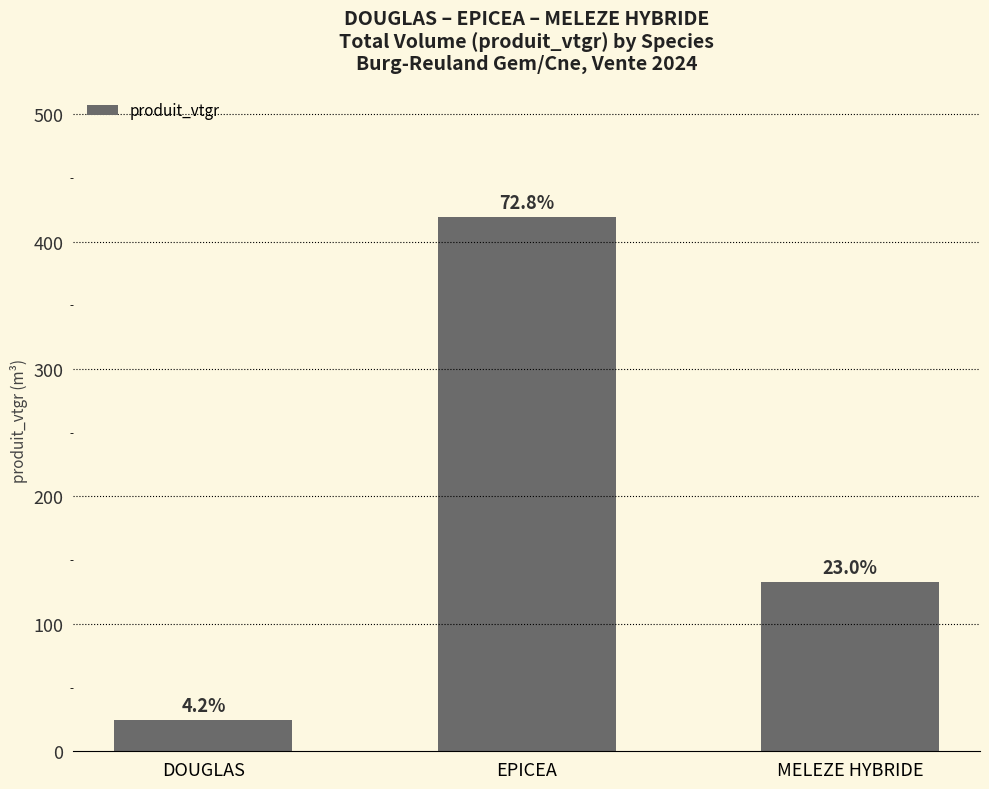

How many bars are there in total?

3